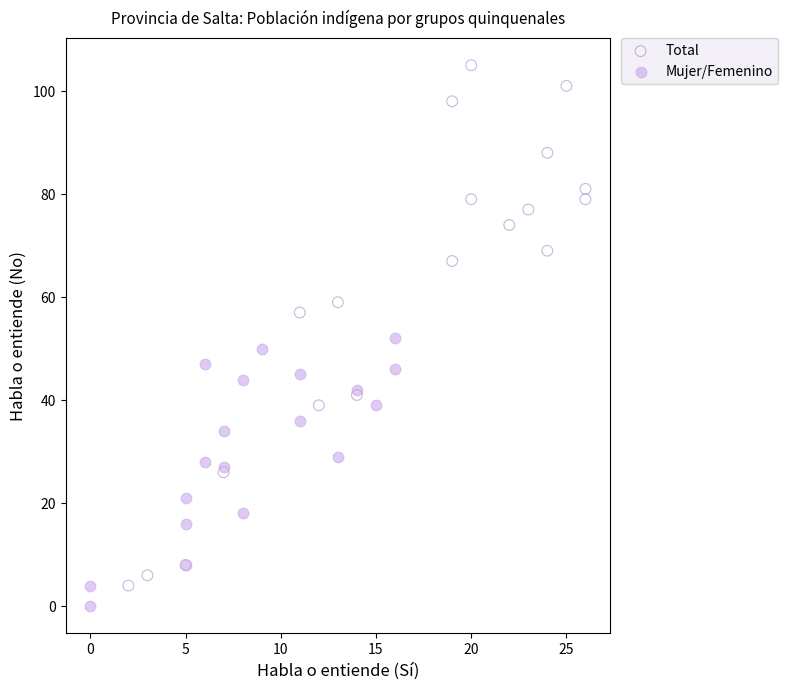

What are all the series names shown in the legend?

Total, Mujer/Femenino